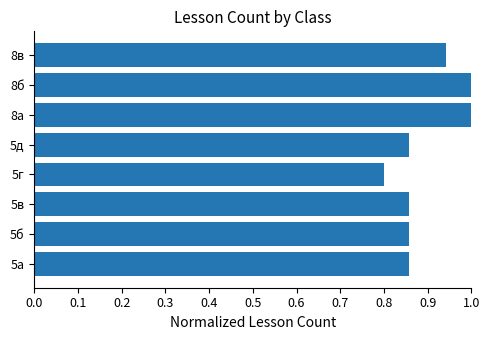

Count the values in the range 0 to 1.

8